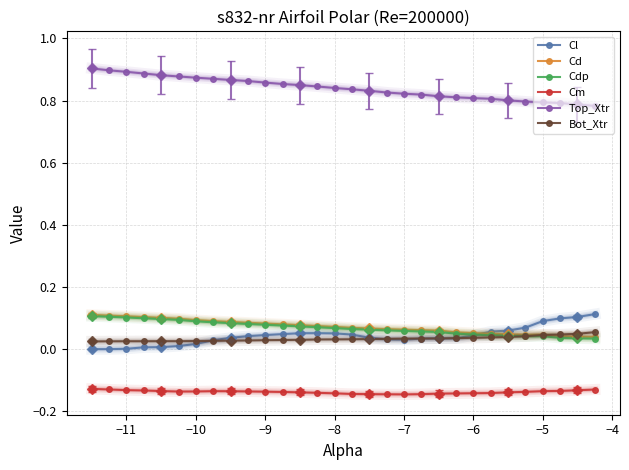

At how many categories does at least one series exceed 0?

30